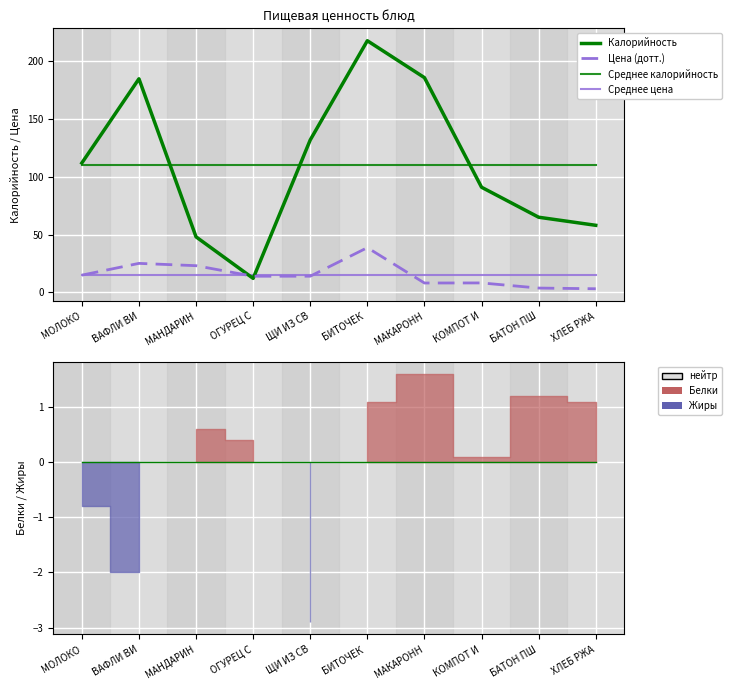

Reading right to left, list all the values displayed in this chart.

Калорийность: 58.0	65.0	91.0	186.0	218.0	132.0	12.0	48.0	185.0	112.0
Цена (дотт.): 3.0	3.6	8.1	8.0	38.6	13.9	13.9	23.0	25.0	14.8
Среднее калорийность: 110.7	110.7	110.7	110.7	110.7	110.7	110.7	110.7	110.7	110.7
Среднее цена: 15.2	15.2	15.2	15.2	15.2	15.2	15.2	15.2	15.2	15.2
Нулевая линия: 0.0	0.0	0.0	0.0	0.0	0.0	0.0	0.0	0.0	0.0